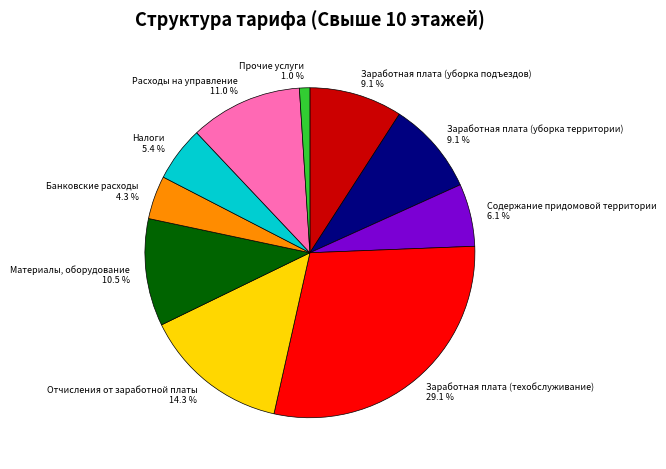

Does any single category account for the majority?

No